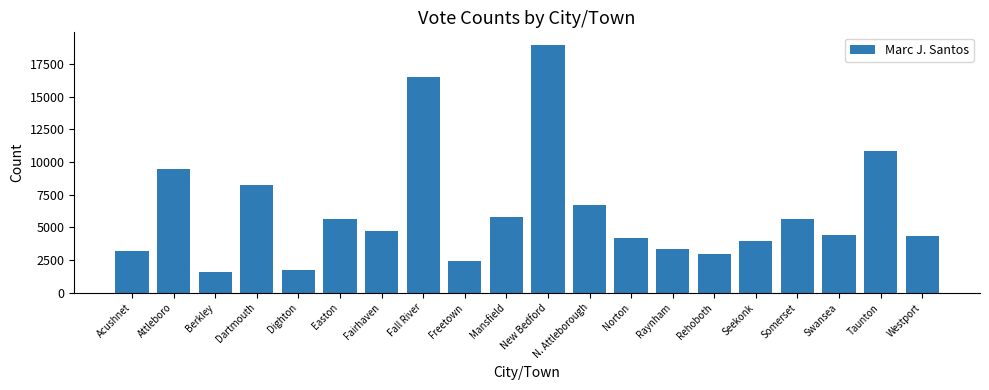

Approximately how many times larger is the value at Norton compared to Easton?

0.7